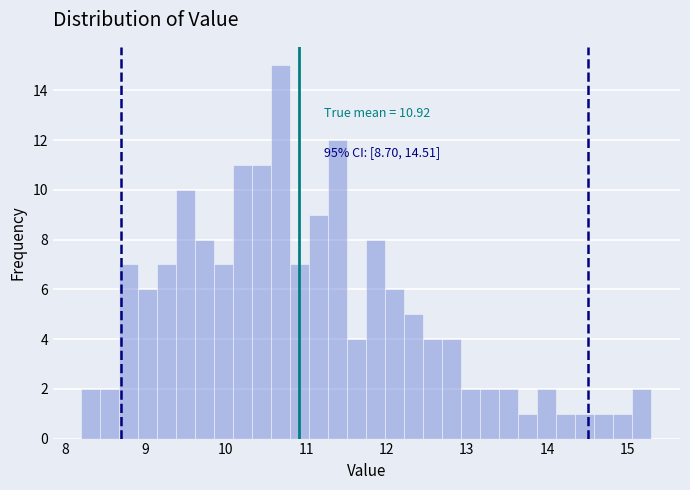

Around what value on the x-axis is the tallest bar? Give the approximate position of its centre, as read against the axis.

10.7